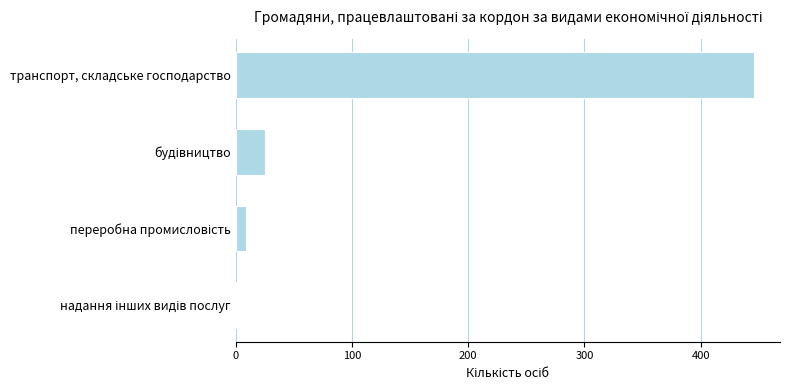

What is the sum of all values?

481